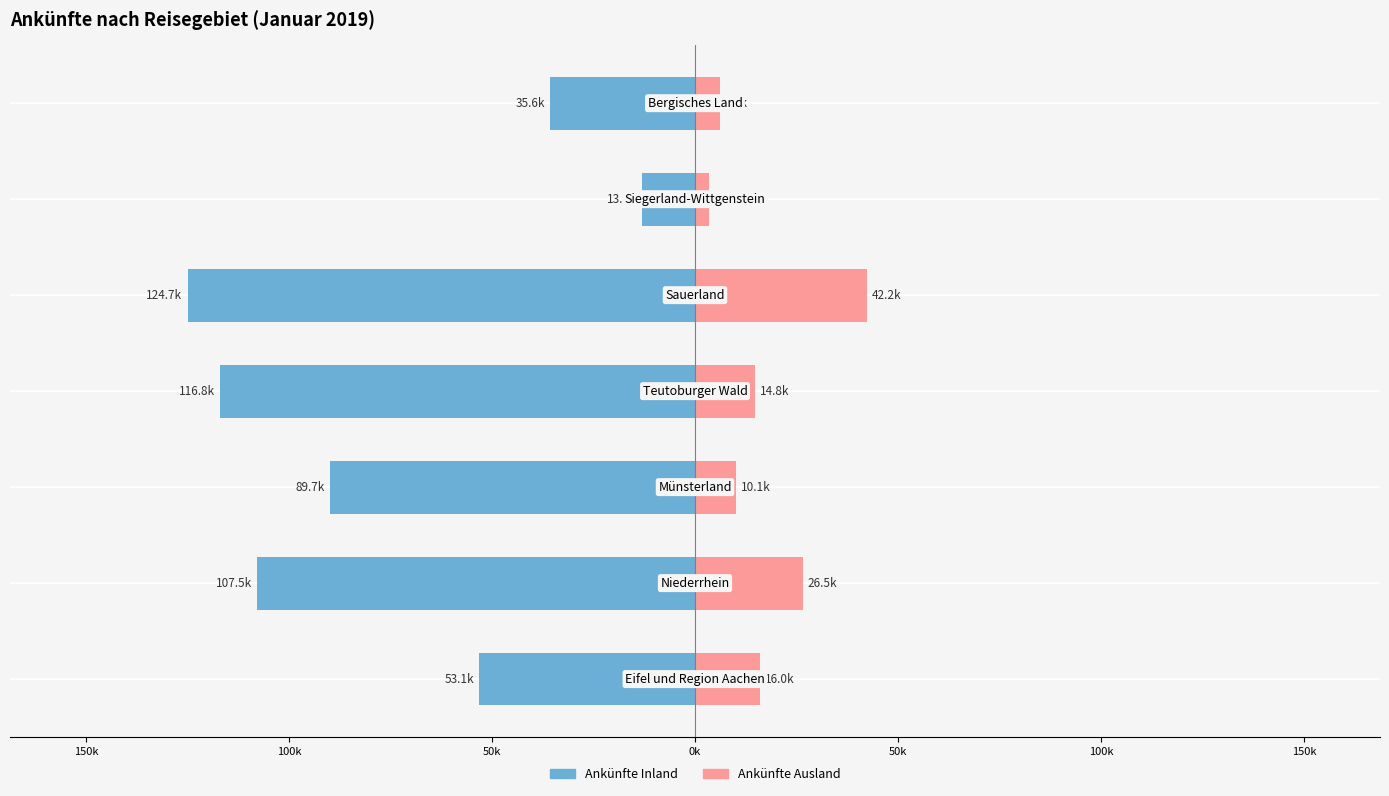

Reading left to right, extract all data points from this chart.

Ankünfte Inland: -53071	-107547	-89717	-116774	-124657	-13097	-35617
Ankünfte Ausland: 16020	26473	10056	14799	42224	3452	6038